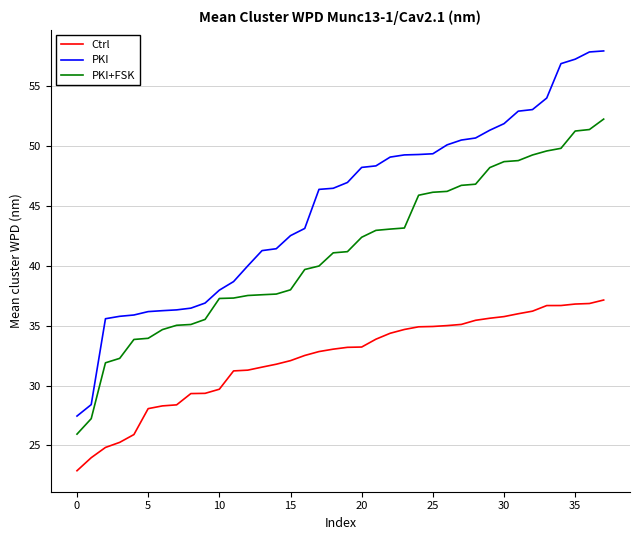

How many categories are shown in the chart?

38